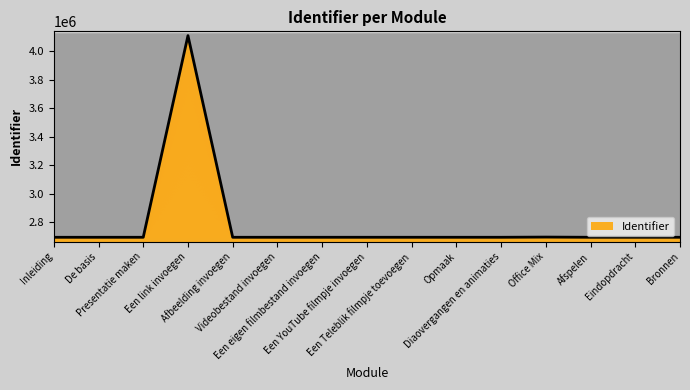

Rank the categories by value from highest to lowest.

Een link invoegen, Office Mix, Bronnen, Eindopdracht, Afspelen, Diaovergangen en animaties, Opmaak, Een Teleblik filmpje toevoegen, Een YouTube filmpje invoegen, Een eigen filmbestand invoegen, Videobestand invoegen, Afbeelding invoegen, Presentatie maken, De basis, Inleiding